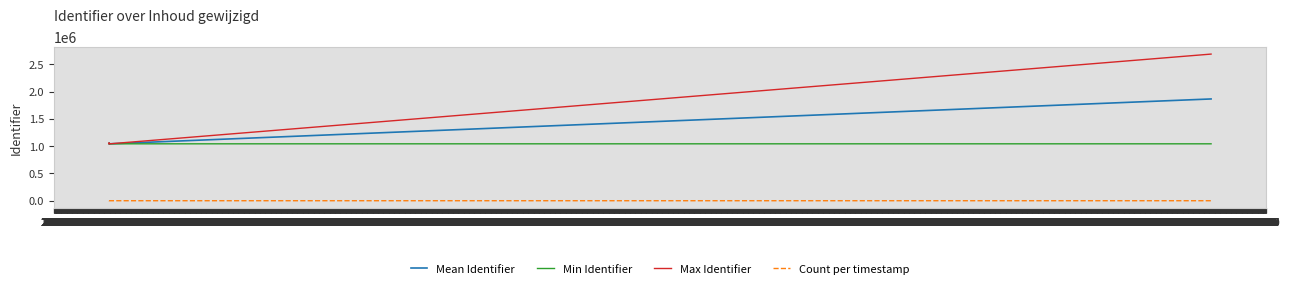

Reading left to right, what are all the values shown in this chart?

Mean Identifier: 1045829.0	1042518.5	1042485.0	1042490.0	1054598.0	1042521.0	1042493.0	1864411.5
Min Identifier: 1042514.0	1042495.0	1042485.0	1042490.0	1054598.0	1042521.0	1042493.0	1042513.0
Max Identifier: 1054571.0	1042542.0	1042485.0	1042490.0	1054598.0	1042521.0	1042493.0	2686310.0
Count per timestamp: 9.0	2.0	1.0	1.0	1.0	1.0	1.0	2.0